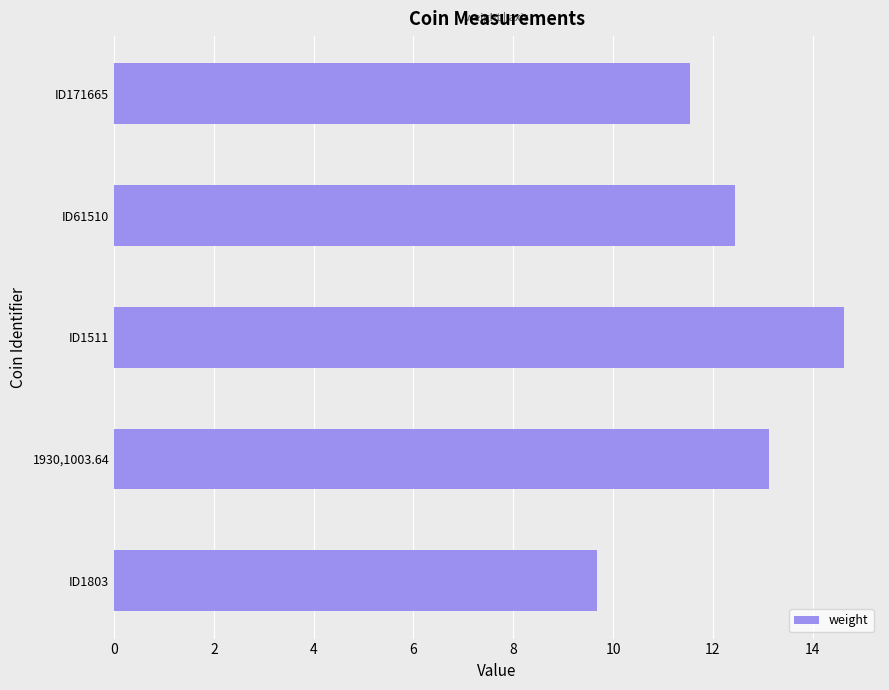

How many data points are less than 12?

2